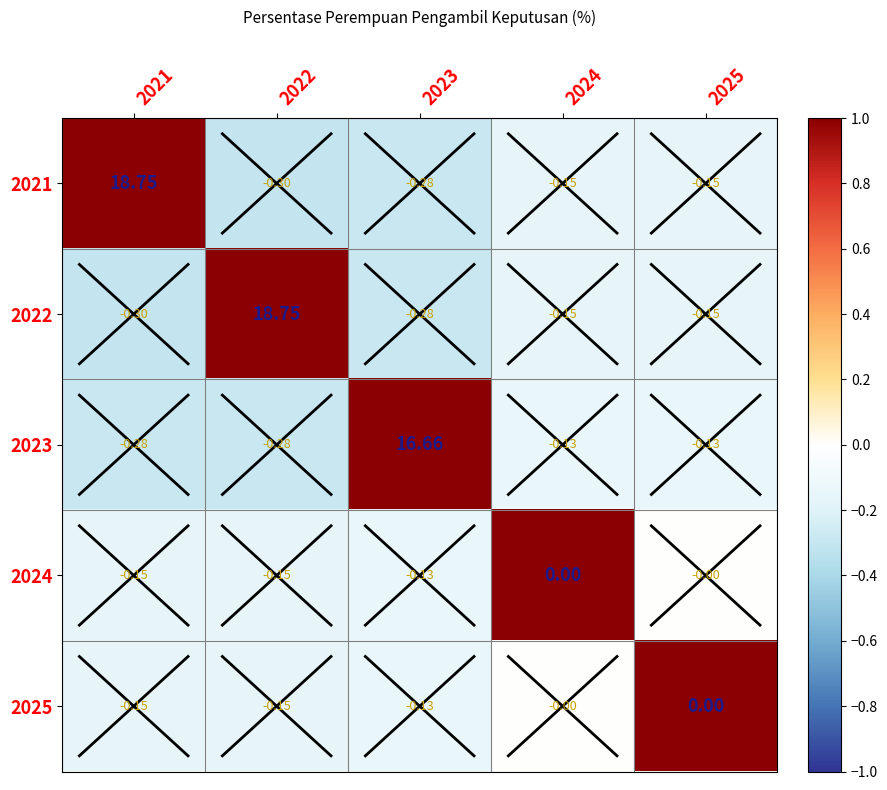

What is the total value across all series at 2023?

15.8